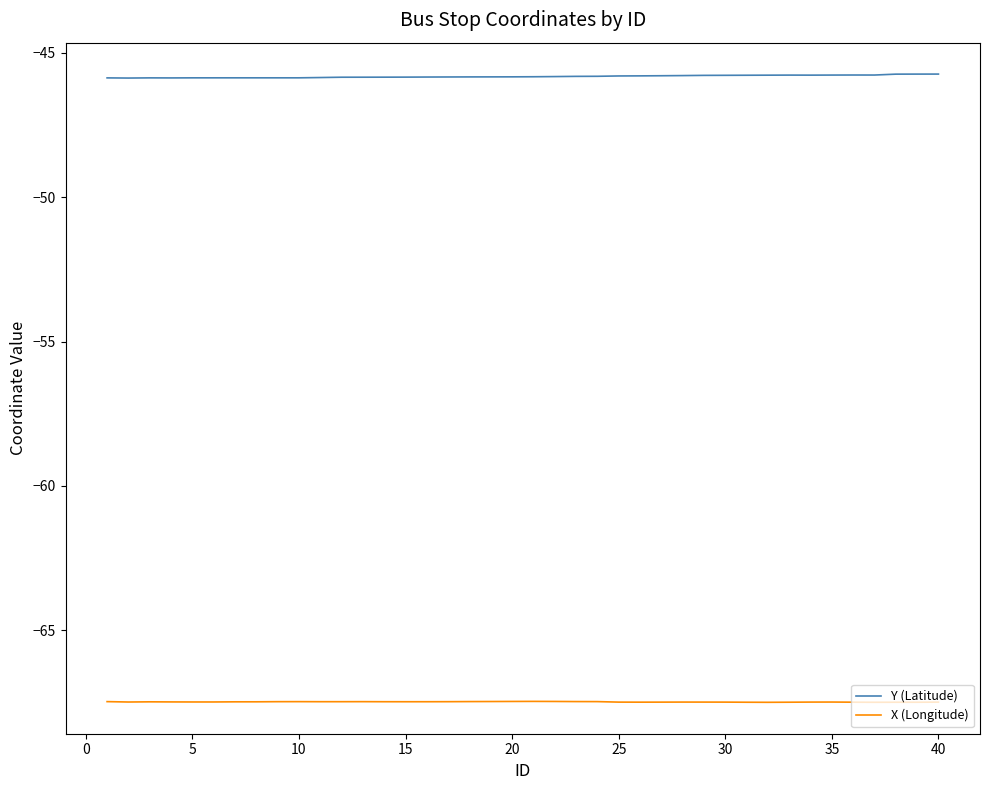

How many series are shown in this chart?

2